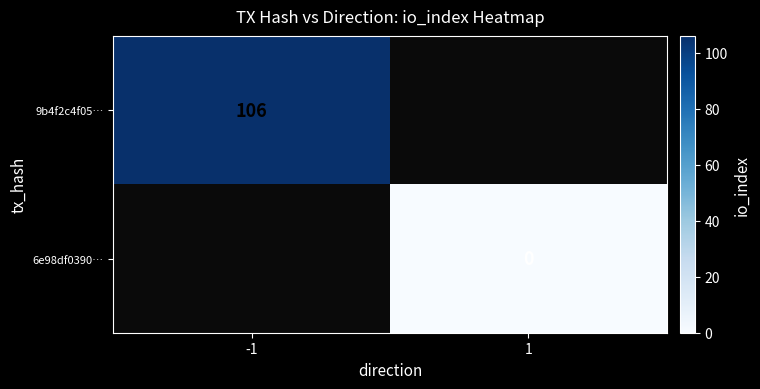

Is it true that 9b4f2c4f05… equals 106 at -1?

True